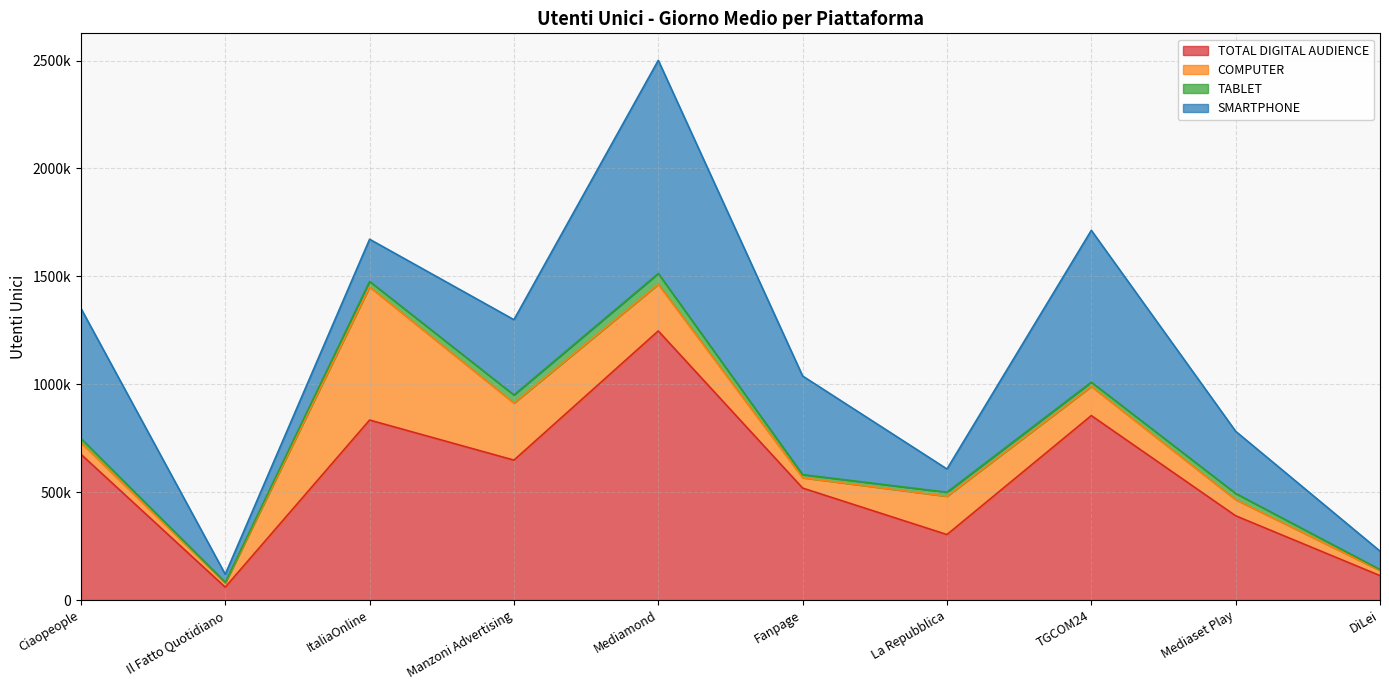

At DiLei, list the series in order from largest to smallest.

TOTAL DIGITAL AUDIENCE, SMARTPHONE, COMPUTER, TABLET